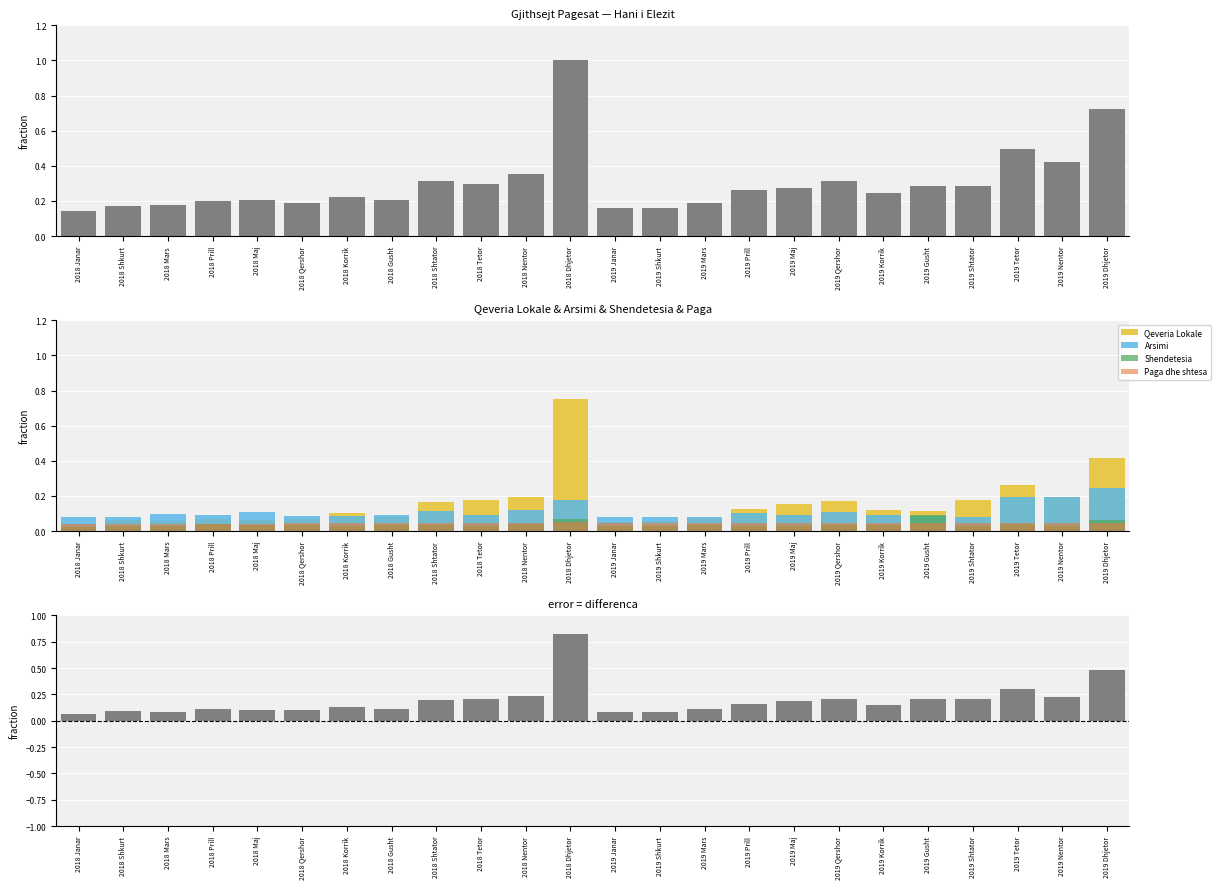

Which category has the highest value across all series?

2018 Dhjetor